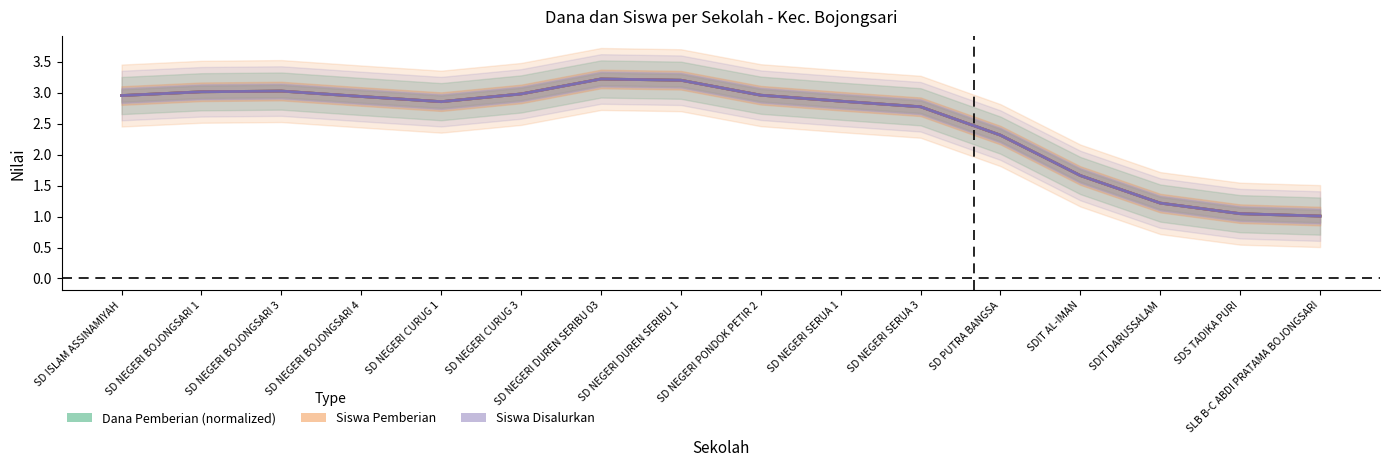

What is the label of the 9th point from the left?

SD NEGERI PONDOK PETIR 2